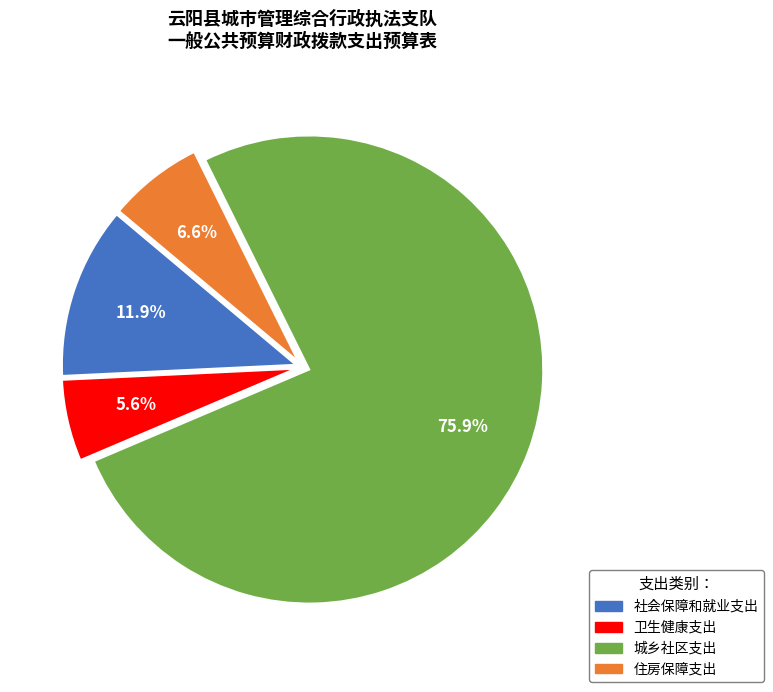

Which category has the smallest portion of the pie?

卫生健康支出